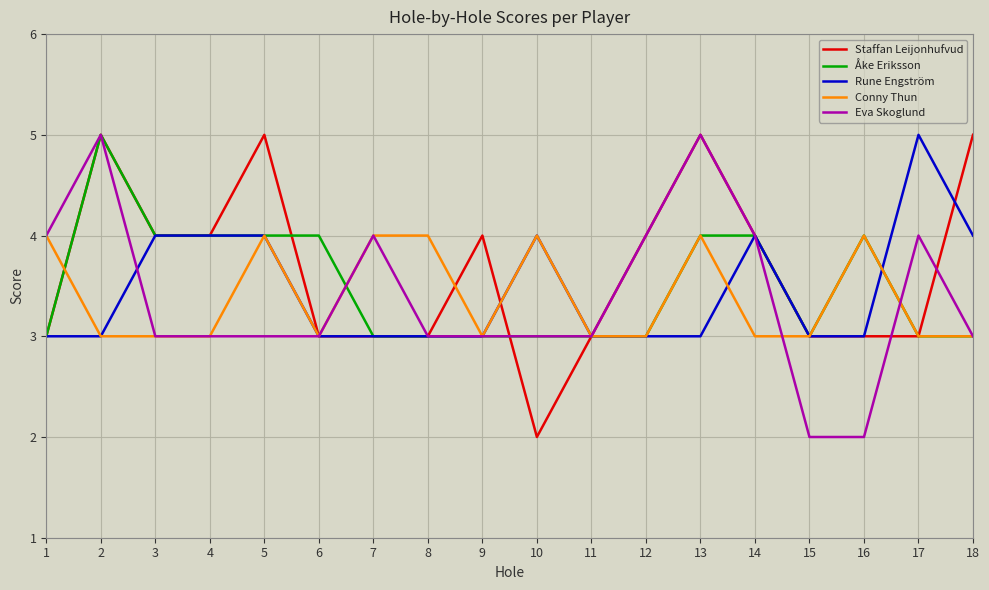

Read the Åke Eriksson value at 7.

3